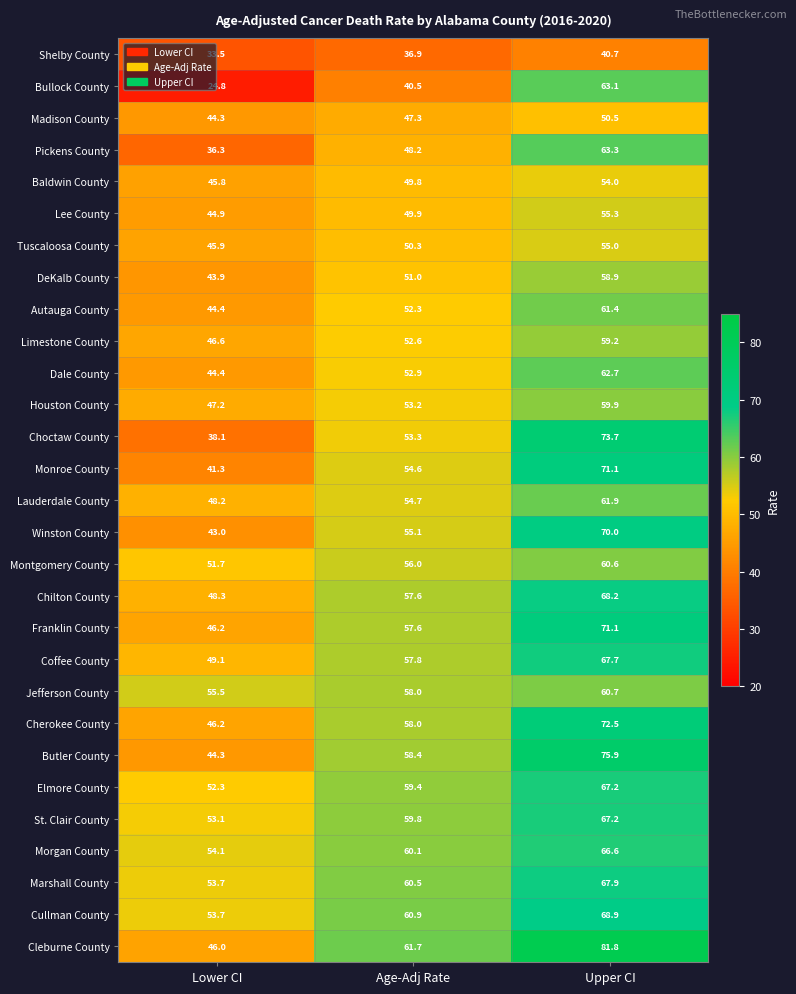

The Shelby County series shows 59.7 at Upper CI. True or false?

False